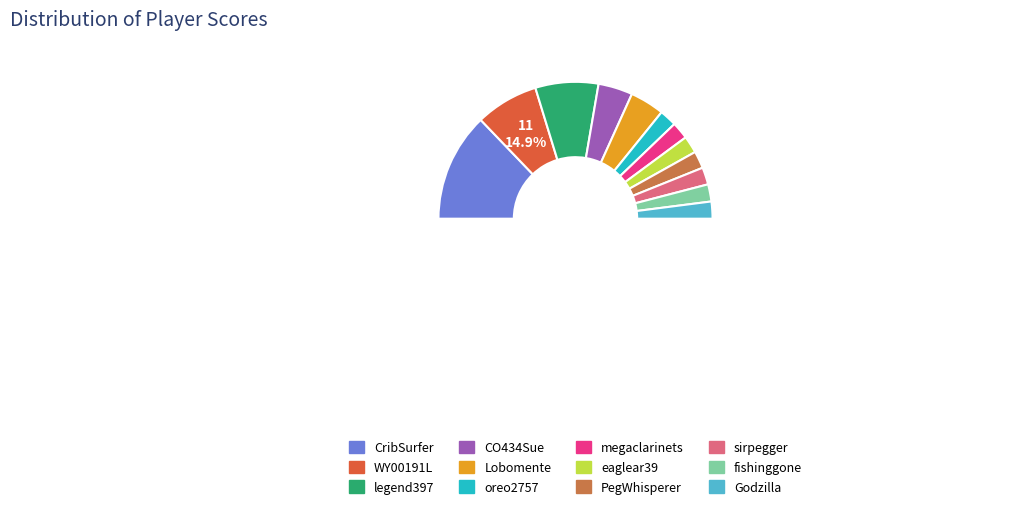

Count the number of slices in the pie.

12